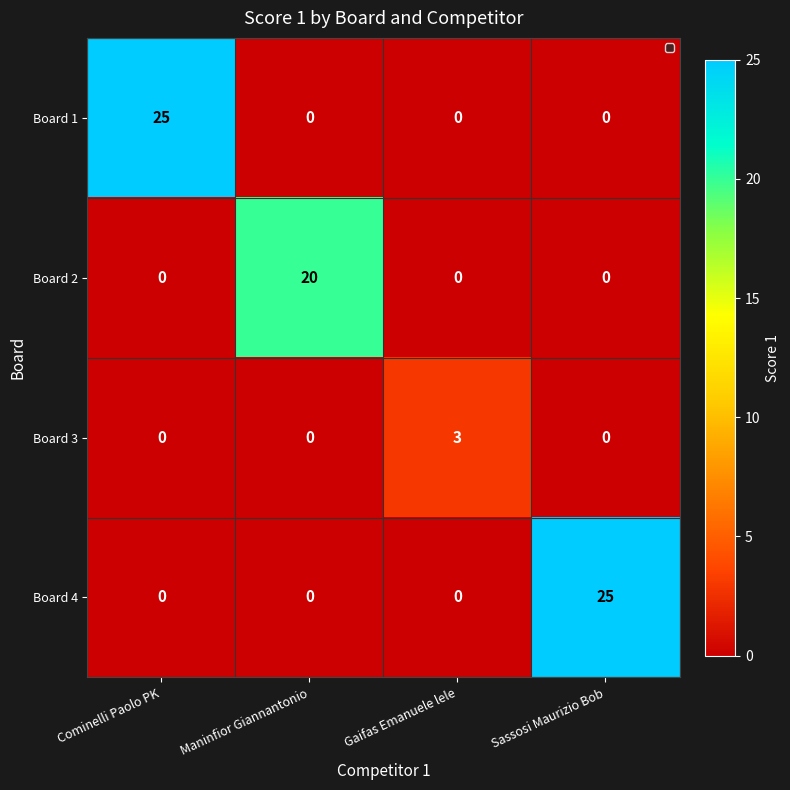

At how many categories does at least one series exceed 18?

3